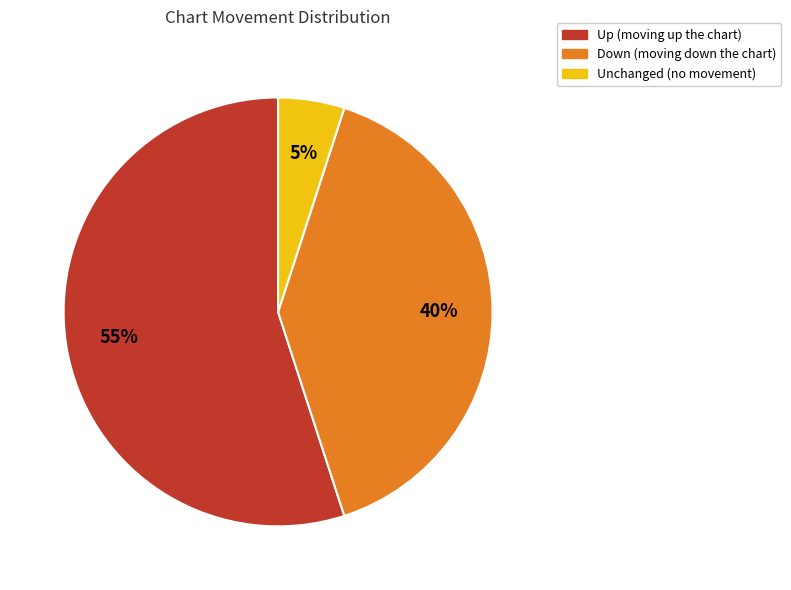

To the nearest percent, what is the average slice percentage?

33%